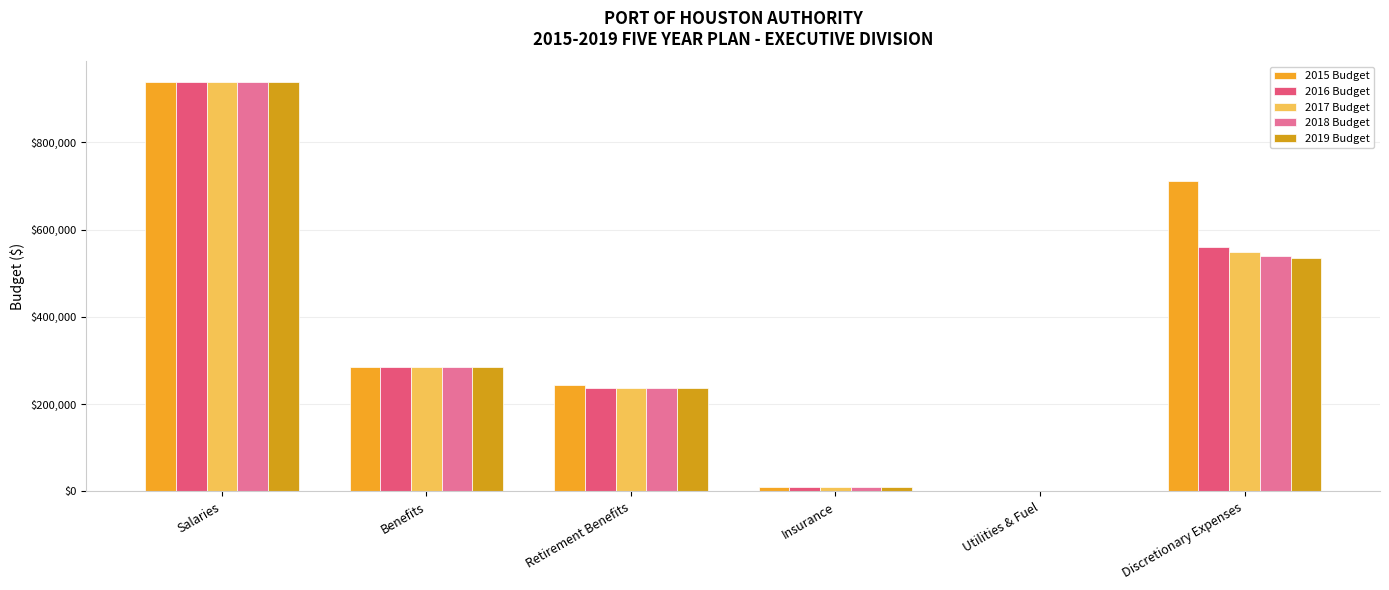

How many distinct data groups are displayed?

5